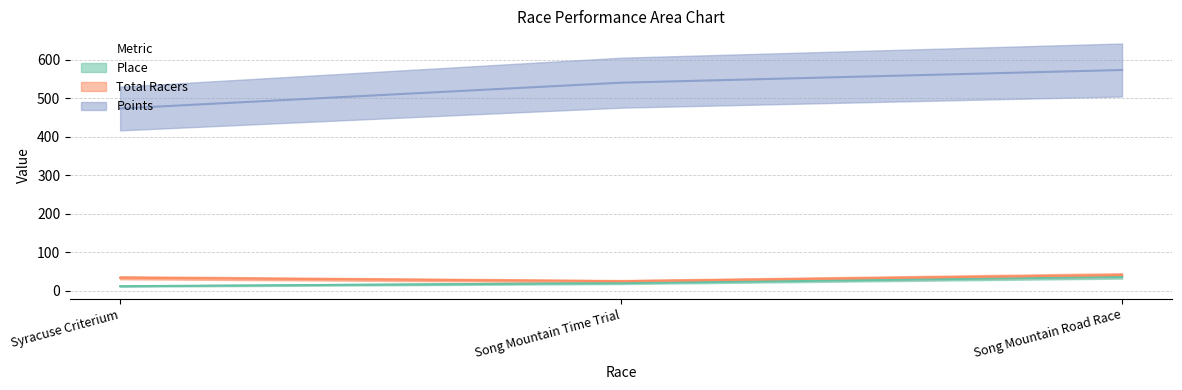

What are all the series names shown in the legend?

Place, Total Racers, Points